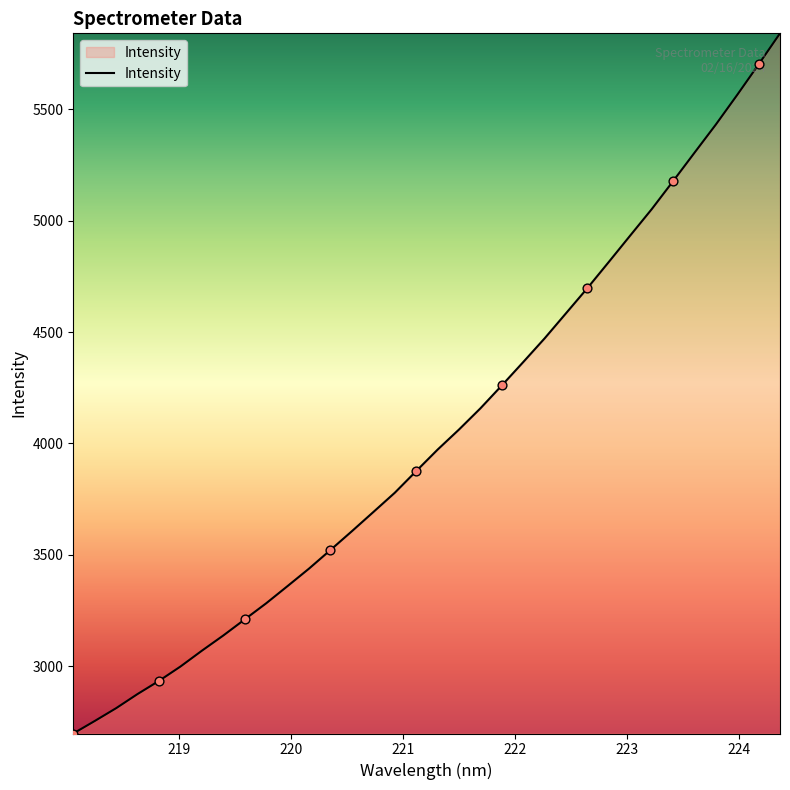

What is the difference between the maximum and minimum values?

3142.7